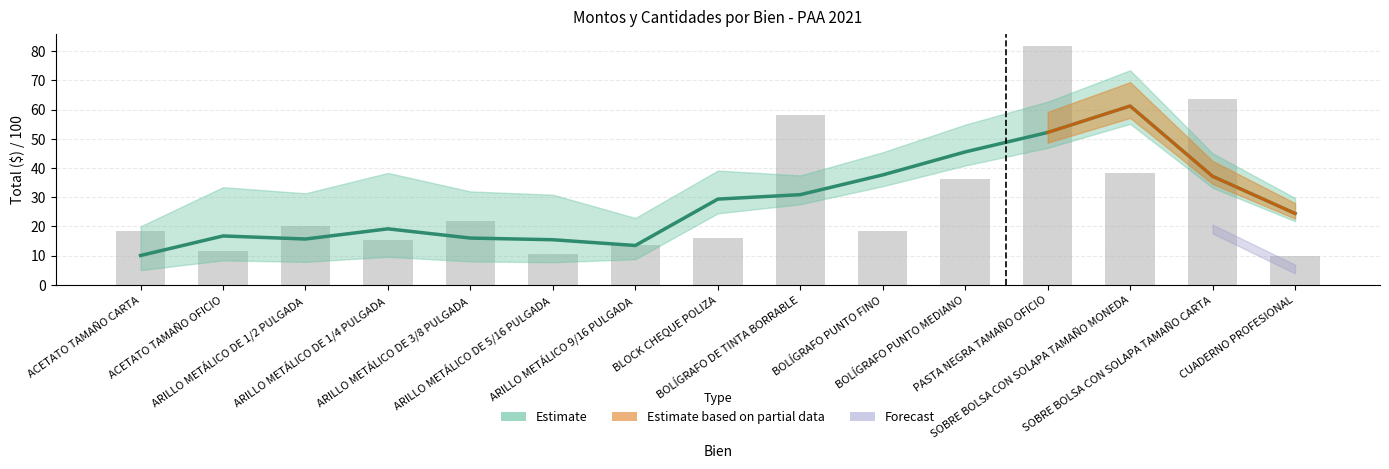

Is it true that the value at SOBRE BOLSA CON SOLAPA TAMAÑO MONEDA is 24.1?

False